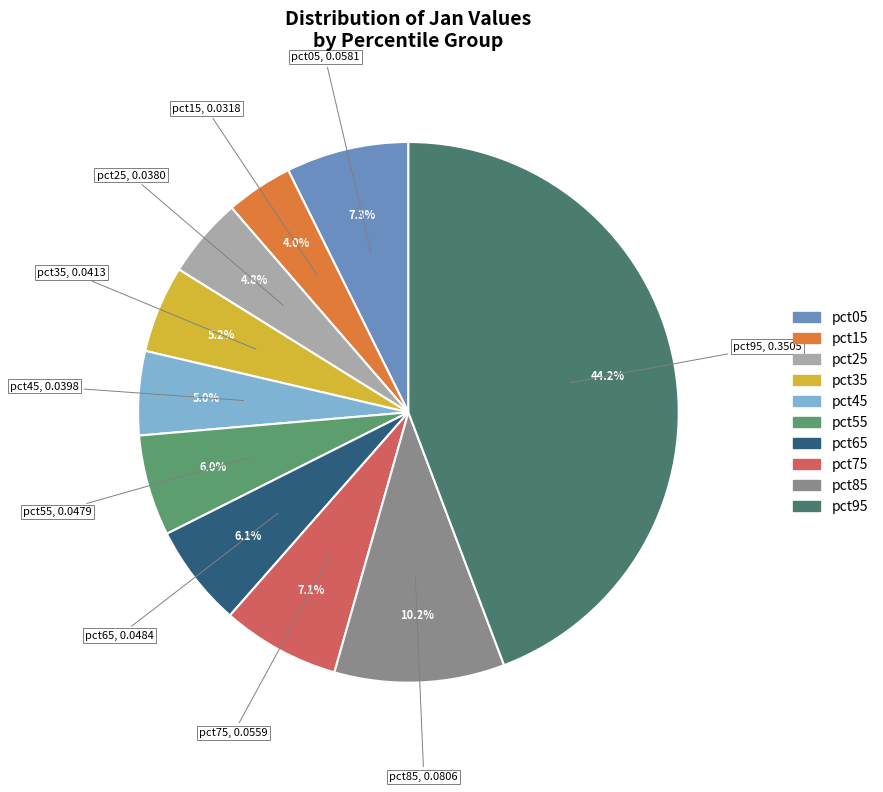

To the nearest percent, what is the combined percentage of pct45 and pct95?

49%